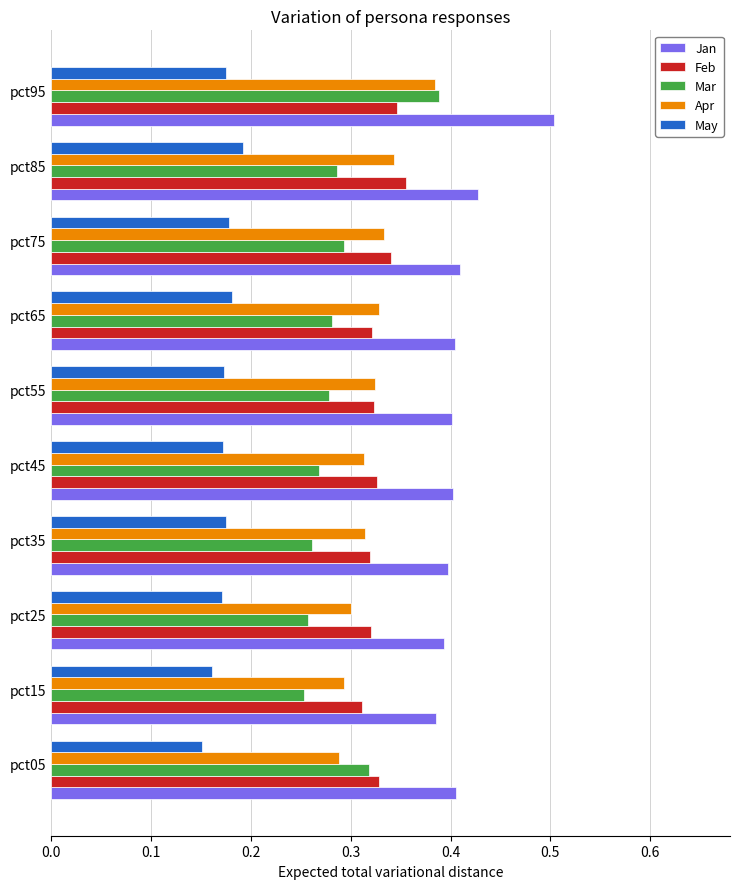

Which label corresponds to the largest value in the chart?

pct95